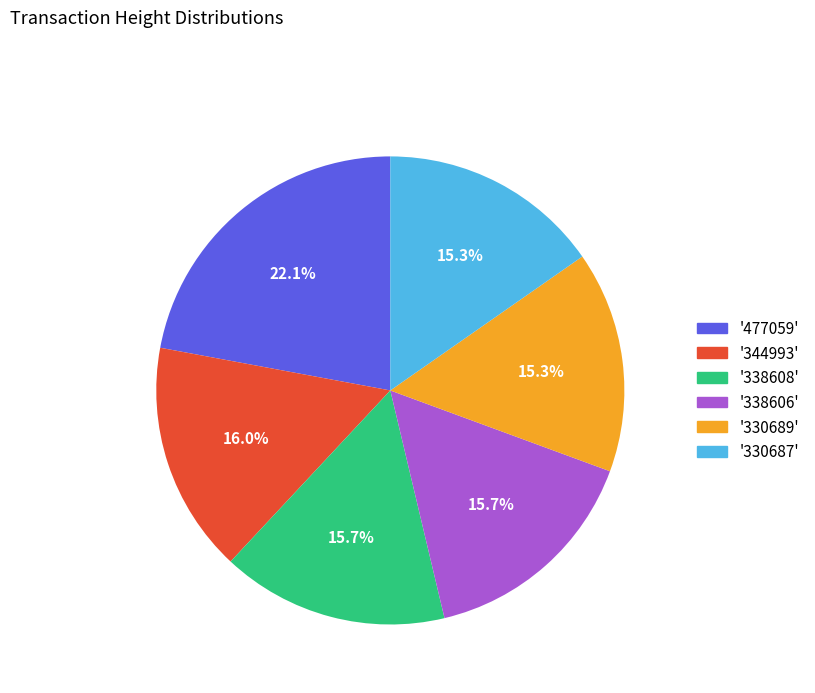

Which slice is the largest?

'477059'